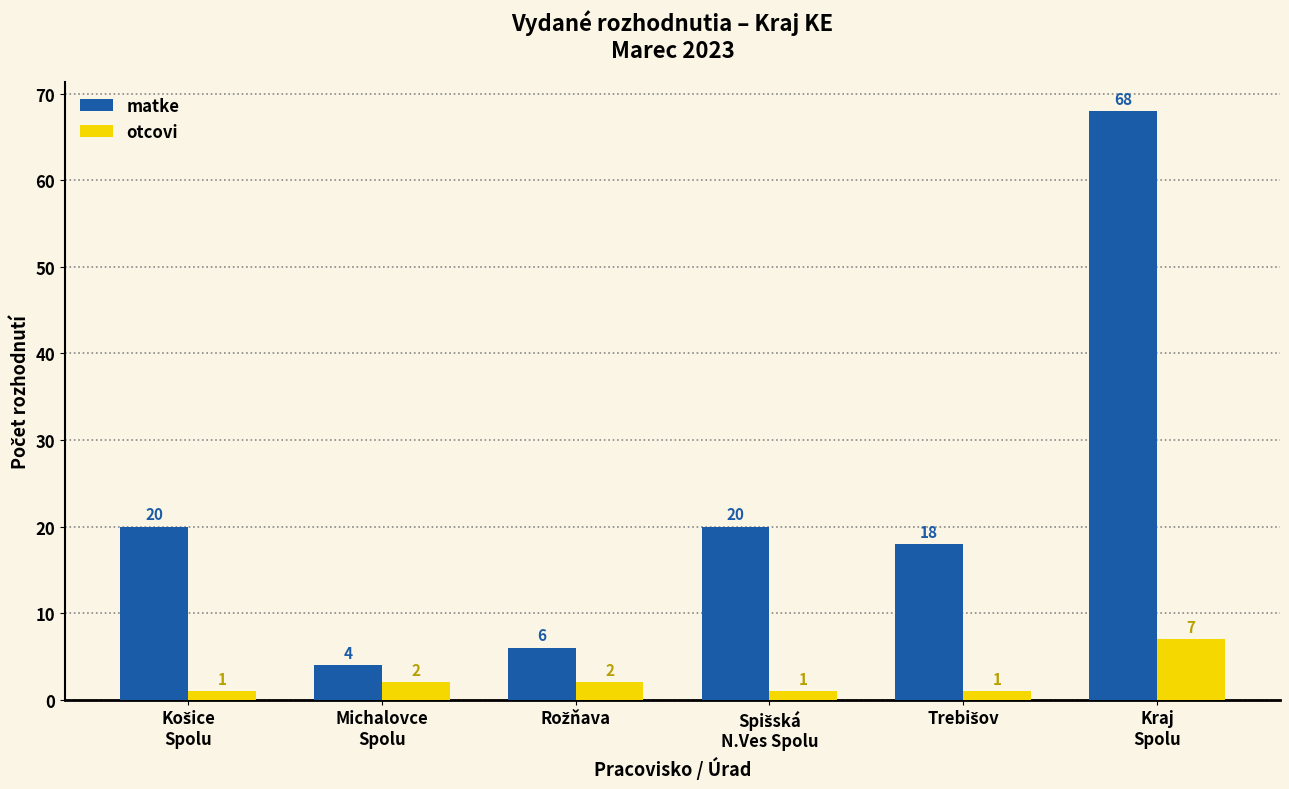

Which series has the largest range (max minus min)?

matke